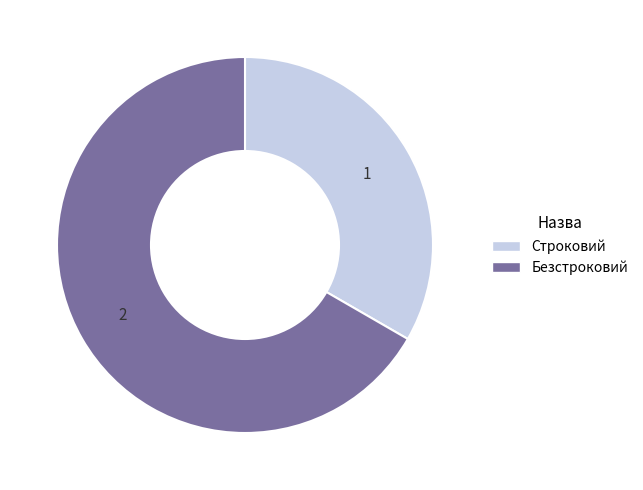

Which has a higher value, Строковий or Безстроковий?

Безстроковий